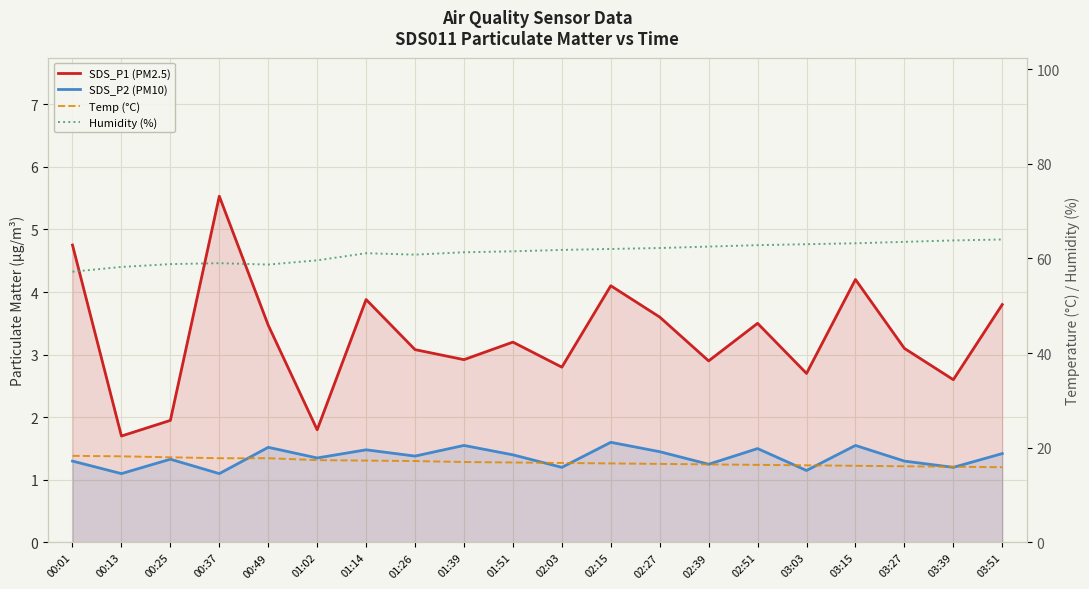

At which category does SDS_P2 (PM10) reach its first local valley?

00:13